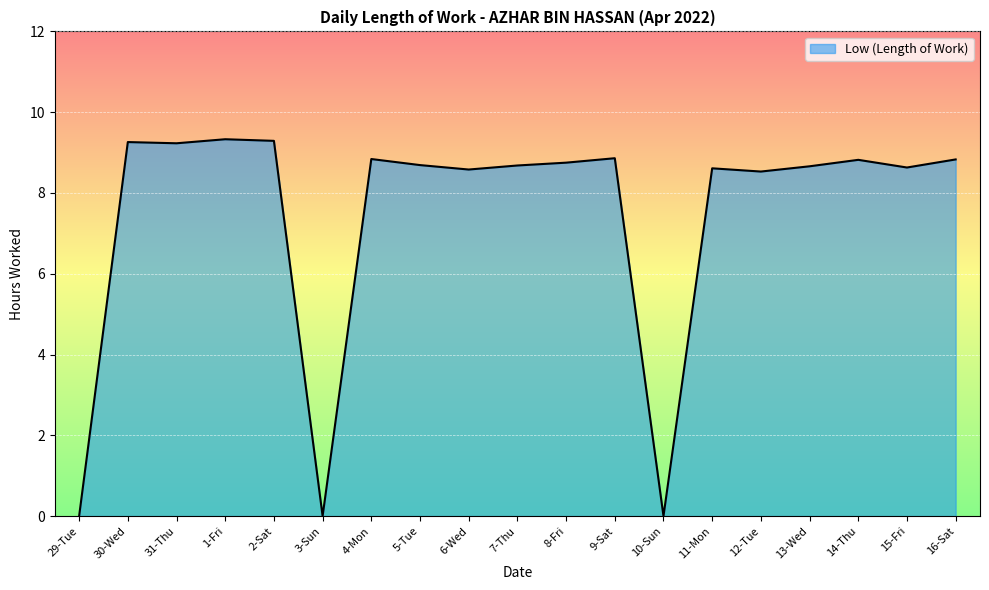

Which has a higher value, 9-Sat or 1-Fri?

1-Fri